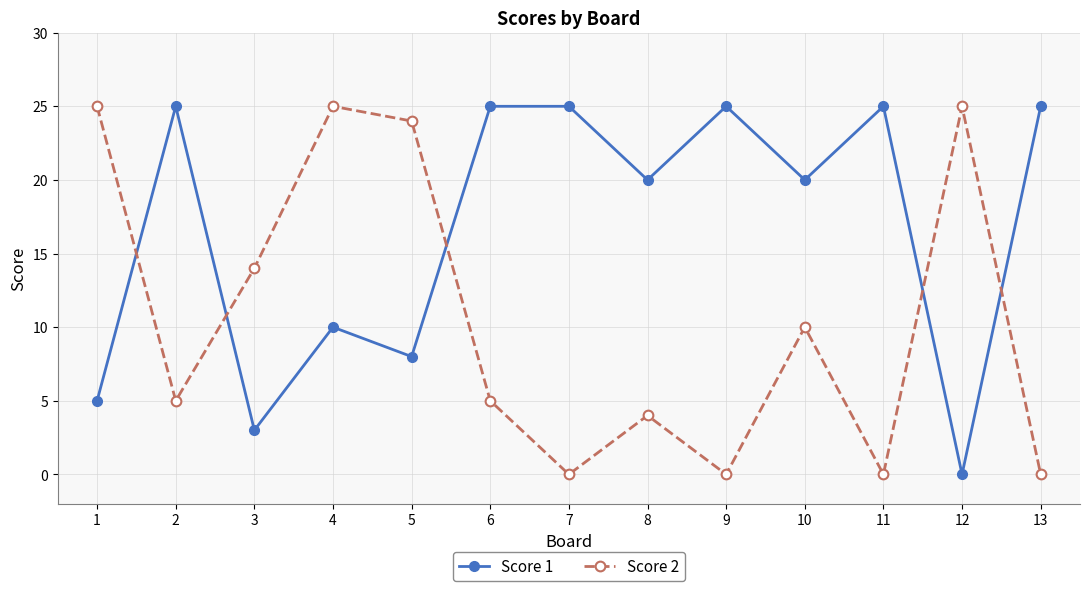

True or false: Score 2 has a value of 25 at 4.

True